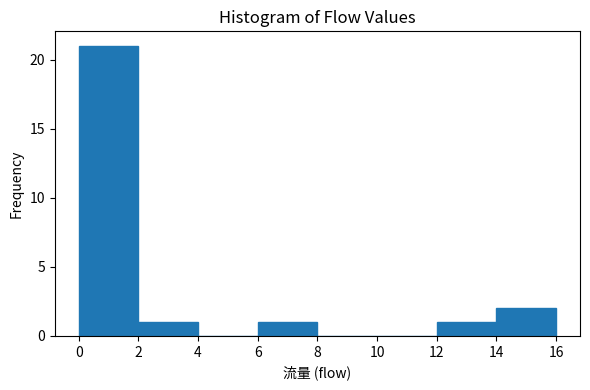

Reading left to right, list every bar in this chart as the range it spans on the x-axis followed by its height. The values are not printed on the chart, so give them approximately, as read against the axis.

0 to 2: 21
2 to 4: 1
4 to 6: 0
6 to 8: 1
8 to 10: 0
10 to 12: 0
12 to 14: 1
14 to 16: 2